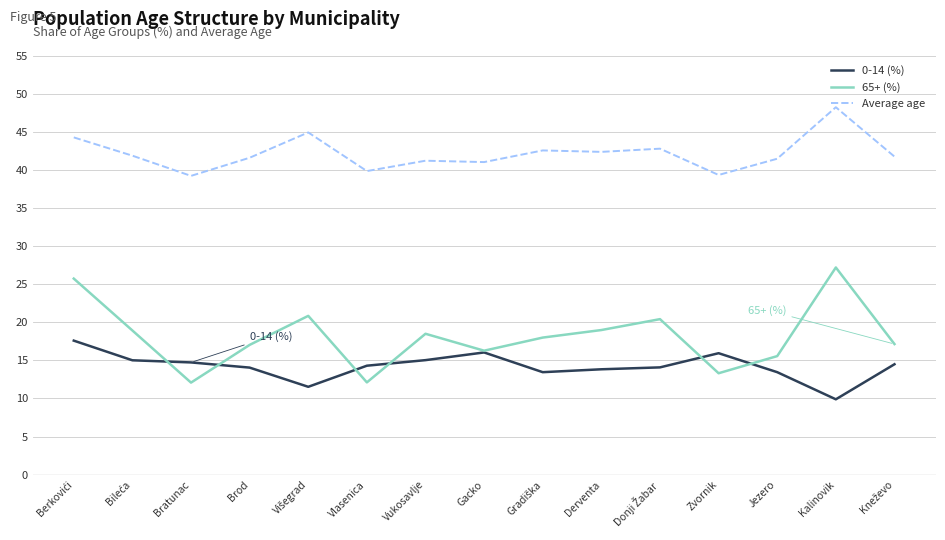

What is the difference between the maximum and minimum values in the 0-14 (%) series?

7.7